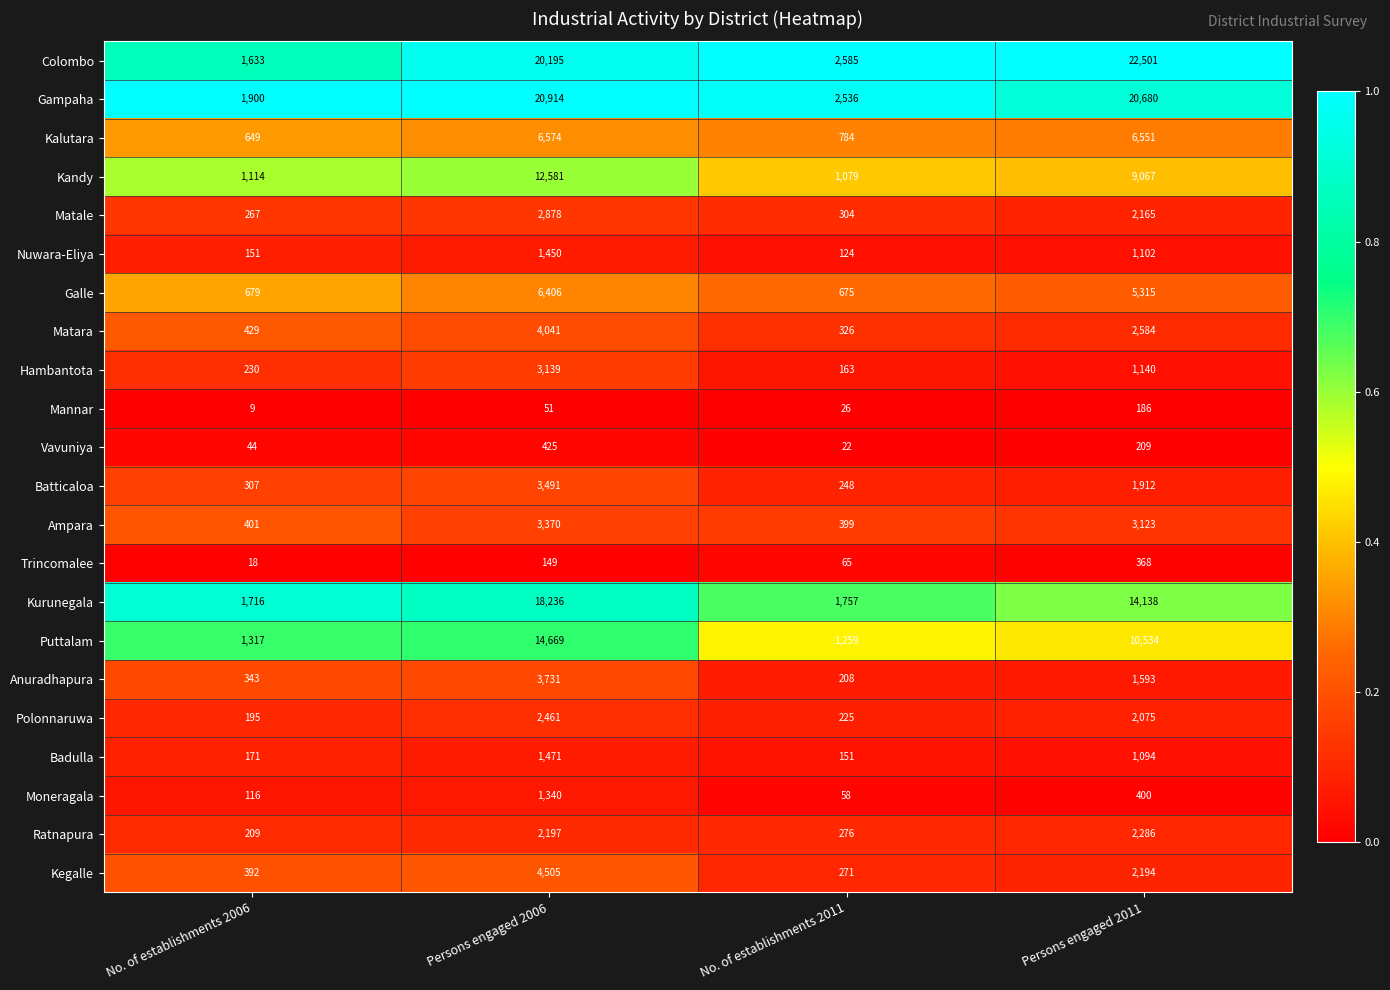

What is the sum of the Colombo values at No. of establishments 2011 and Persons engaged 2006?

22780